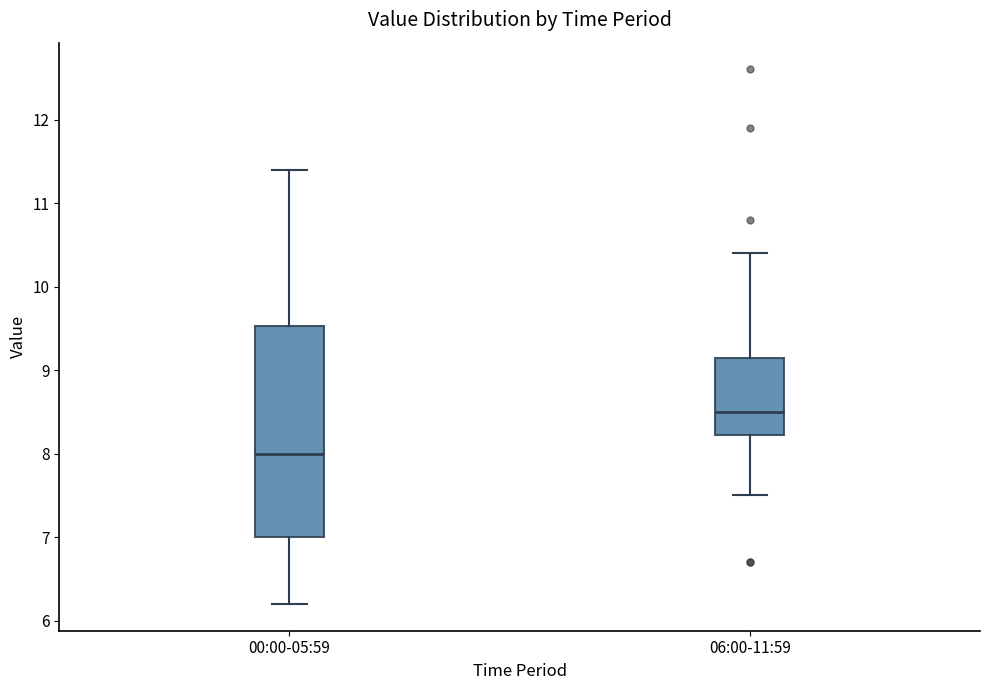

Which box has the highest median line?

06:00-11:59